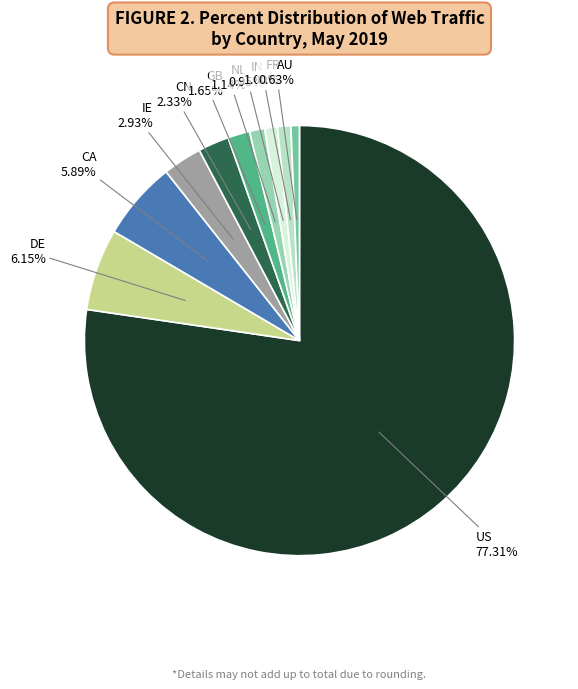

Which slice is the largest?

US